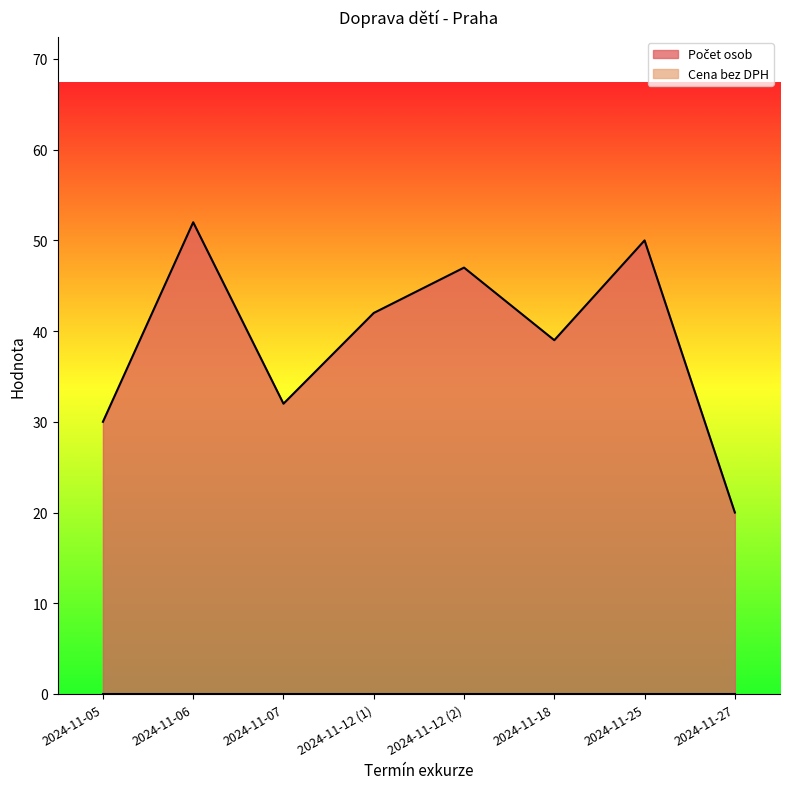

The chart shows a value of 30 at 2024-11-05. True or false?

True